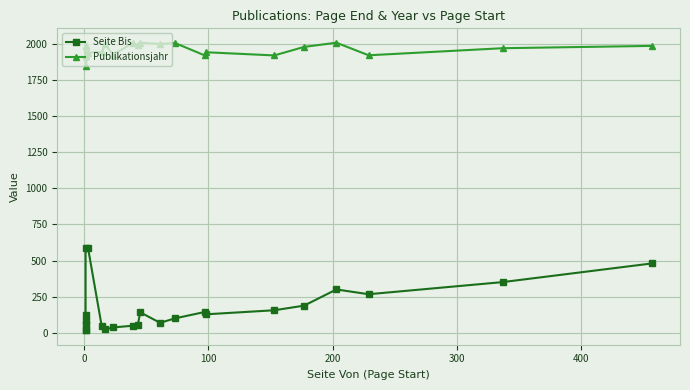

Which series has the largest total across all categories?

Publikationsjahr